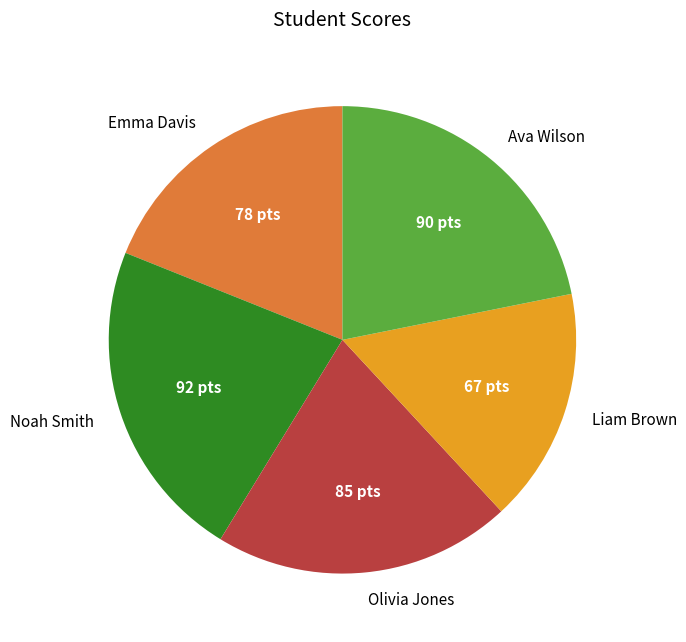

Is the sum of Ava Wilson and Liam Brown greater than half?

No